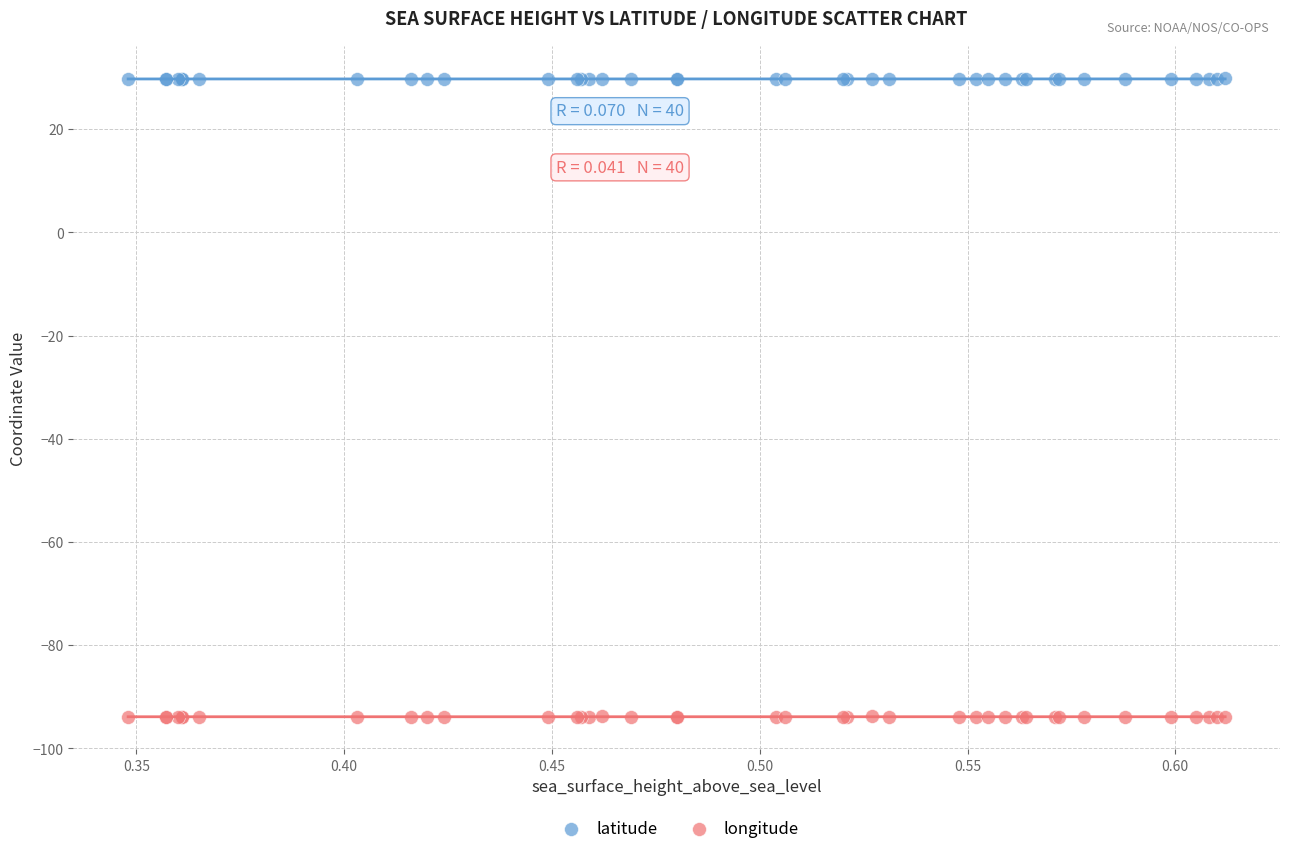

Which series contains the lowest Y value?

longitude